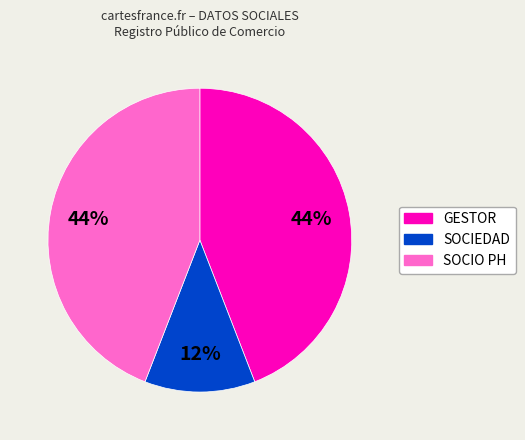

To the nearest percent, what is the average slice percentage?

33%